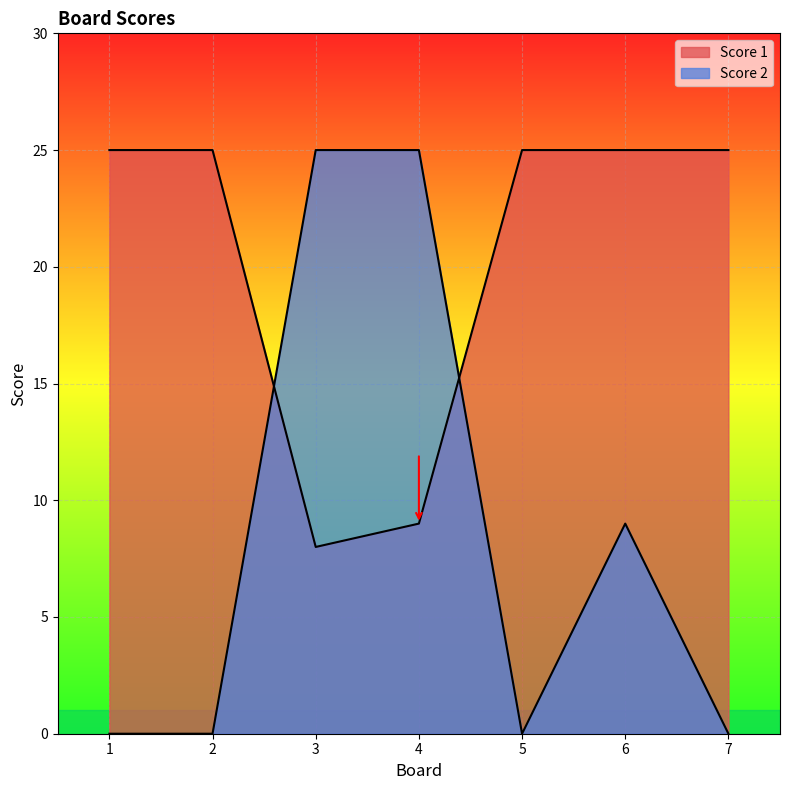

List the labels in order of Score 1 value, largest first.

1, 2, 5, 6, 7, 4, 3